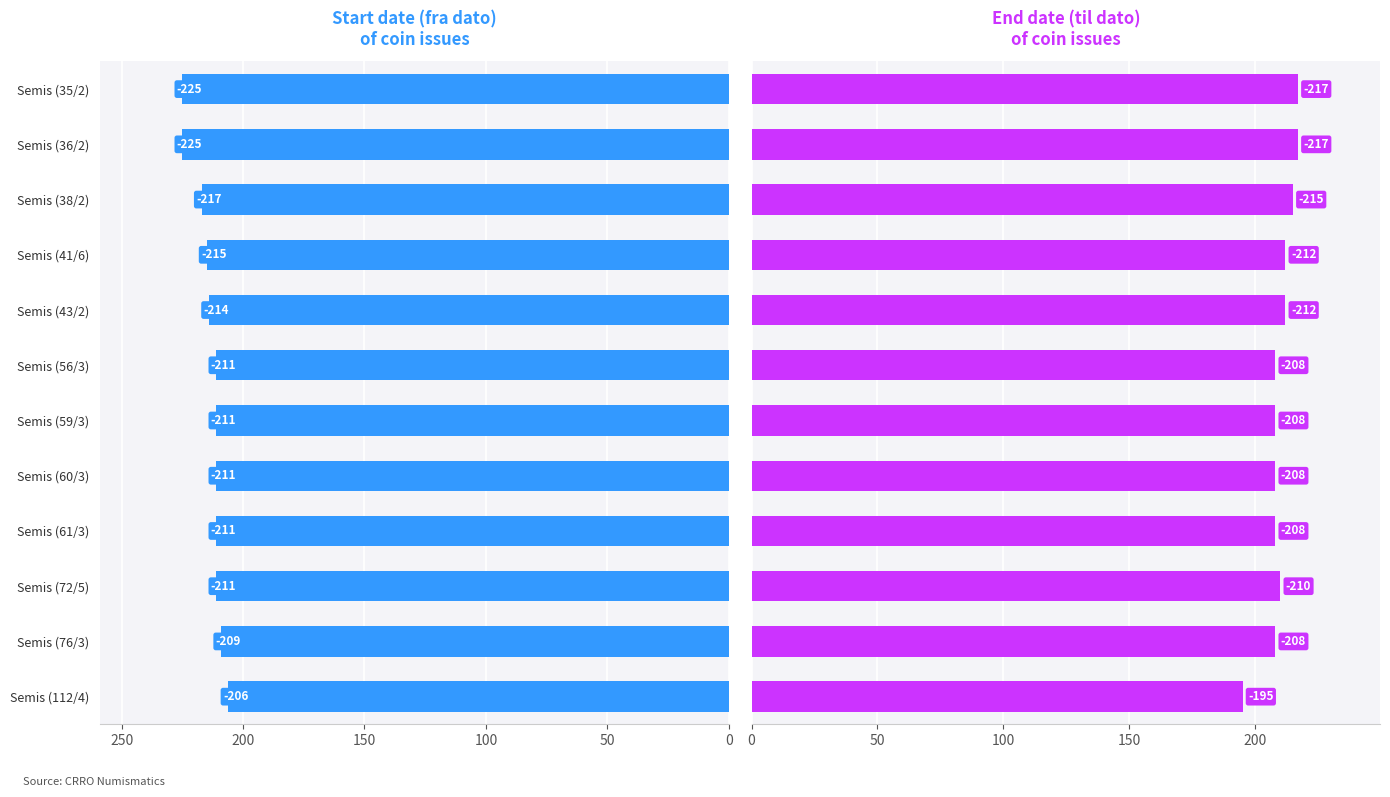

Reading left to right, extract all data points from this chart.

fra dato: 225	225	217	215	214	211	211	211	211	211	209	206
til dato: 217	217	215	212	212	208	208	208	208	210	208	195